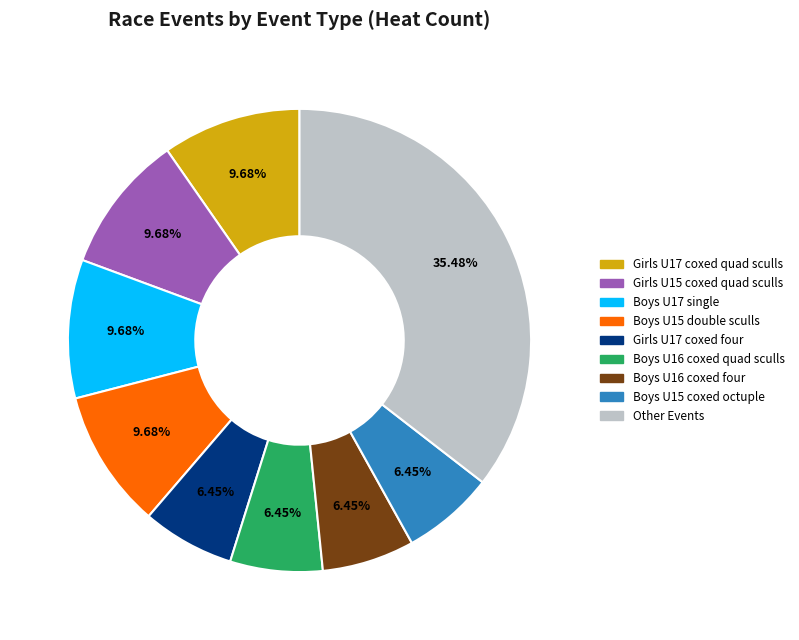

Count the number of slices in the pie.

9